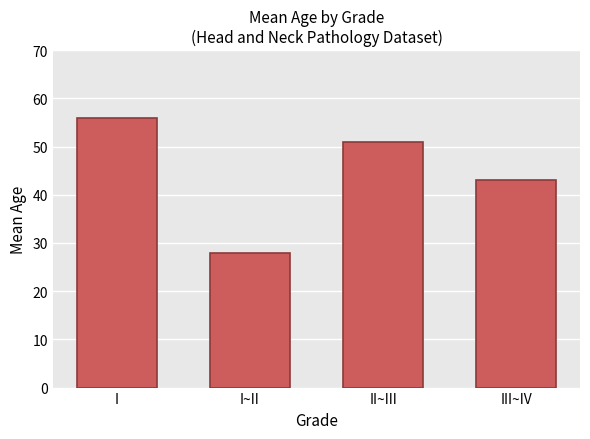

What is the label of the 3rd bar from the right?

I~II